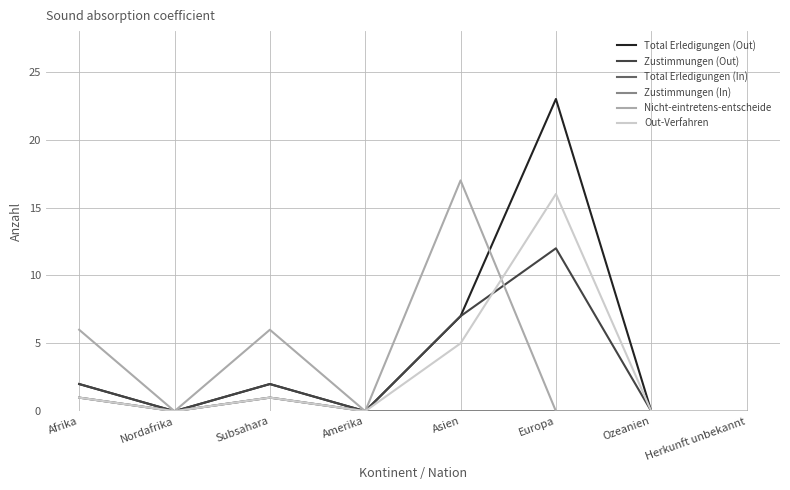

At which category is the sum across all series the highest?

Europa